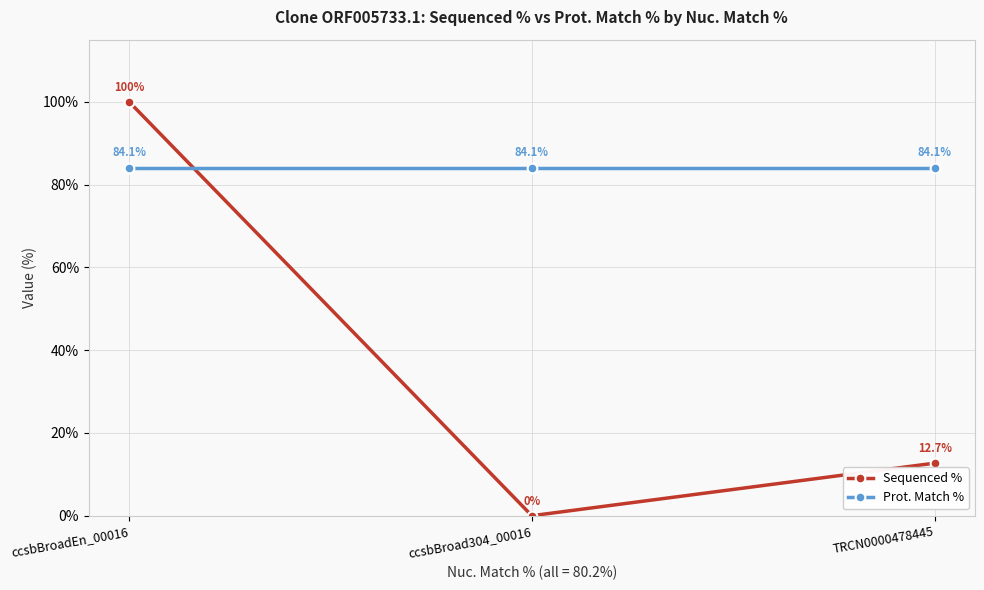

How many distinct data groups are displayed?

2